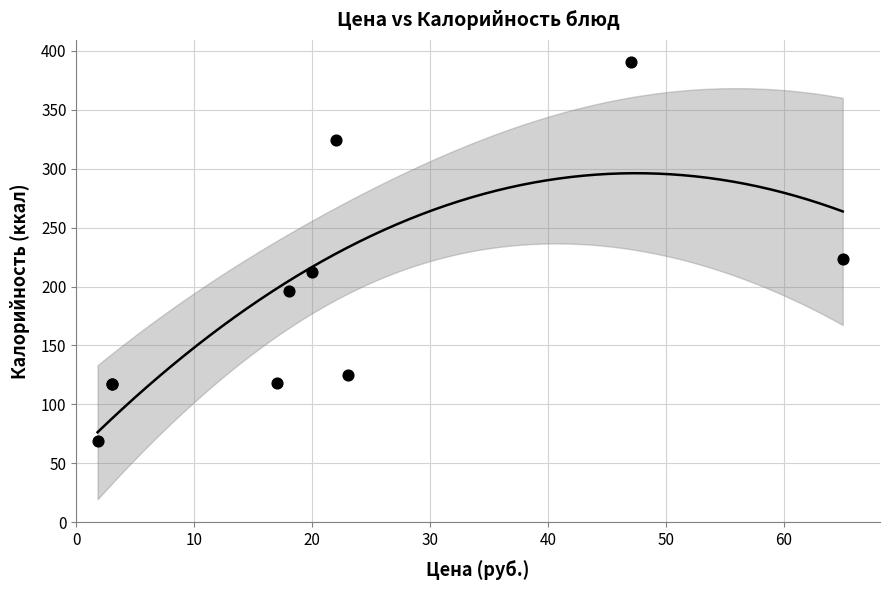

What Y value in the scatter plot is closest to 229?

223.2